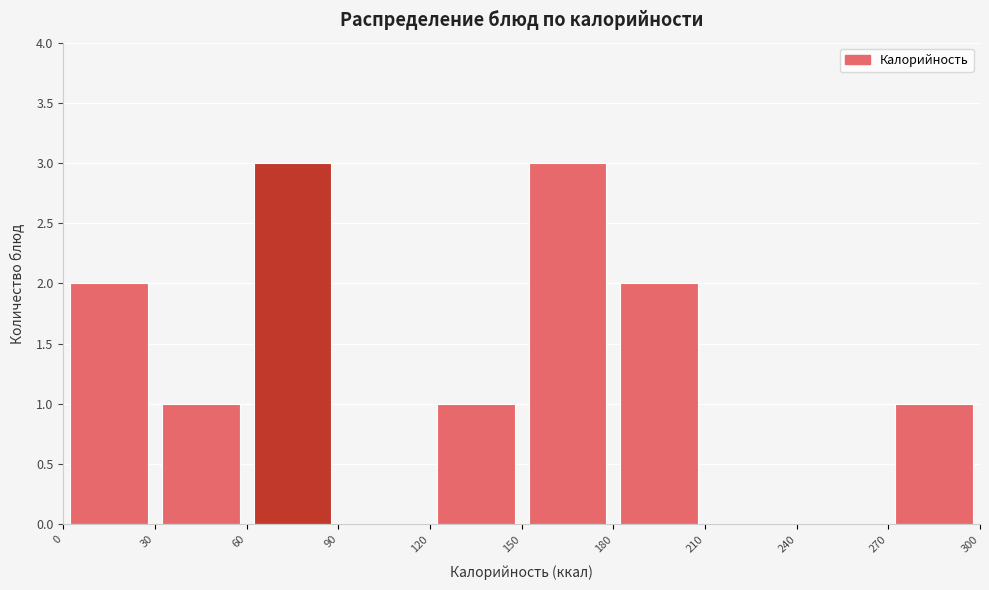

Reading left to right, list every bar in this chart as the range it spans on the x-axis followed by its height. The values are not printed on the chart, so give them approximately, as read against the axis.

0 to 30: 2
30 to 60: 1
60 to 90: 3
90 to 120: 0
120 to 150: 1
150 to 180: 3
180 to 210: 2
210 to 240: 0
240 to 270: 0
270 to 300: 1